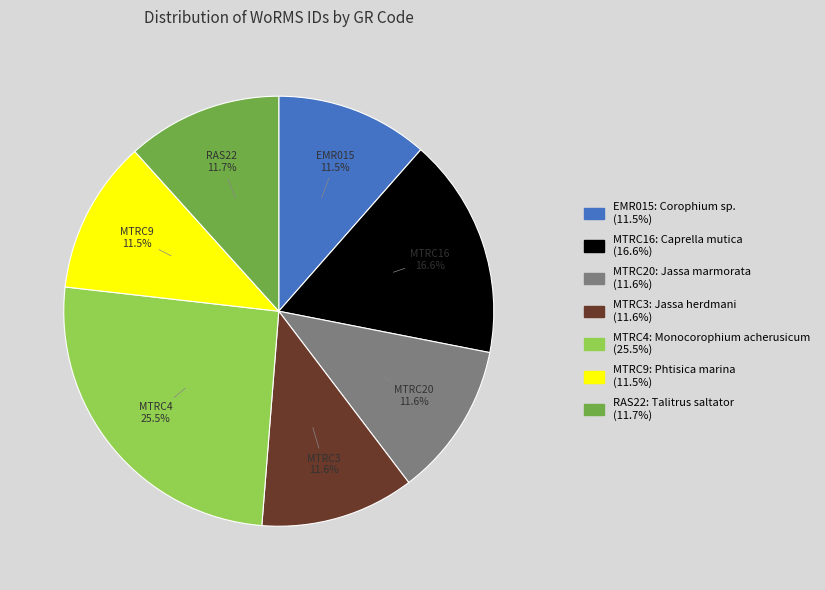

Which category has the biggest portion of the pie?

MTRC4